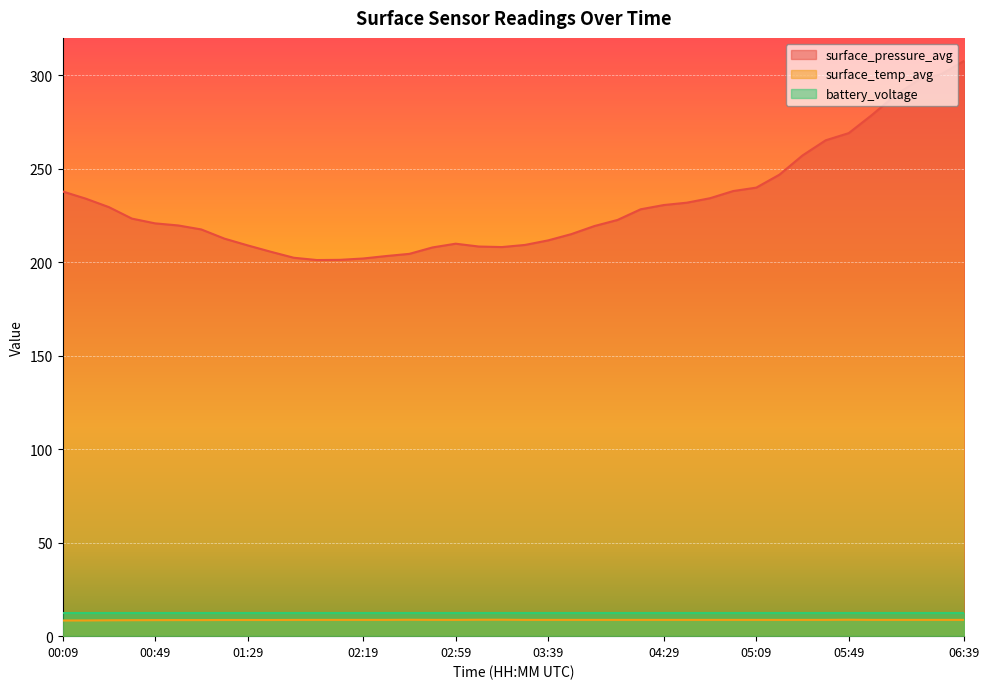

Is it true that surface_temp_avg equals 6.0 at 04:09?

False